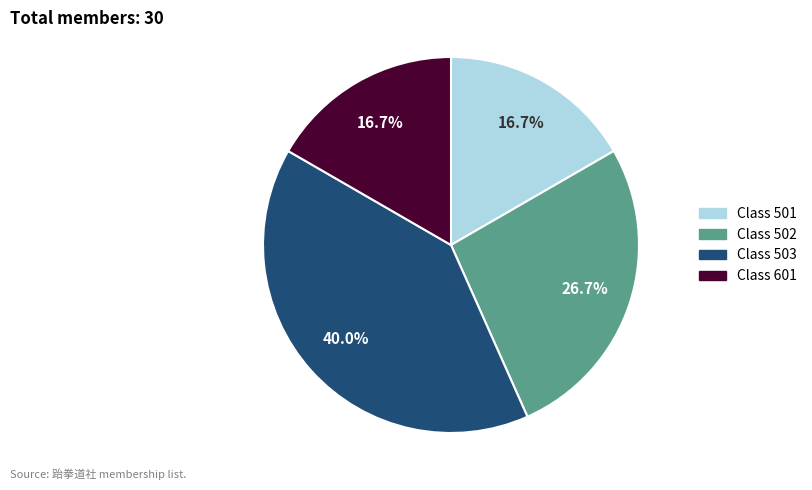

Does any single category account for the majority?

No